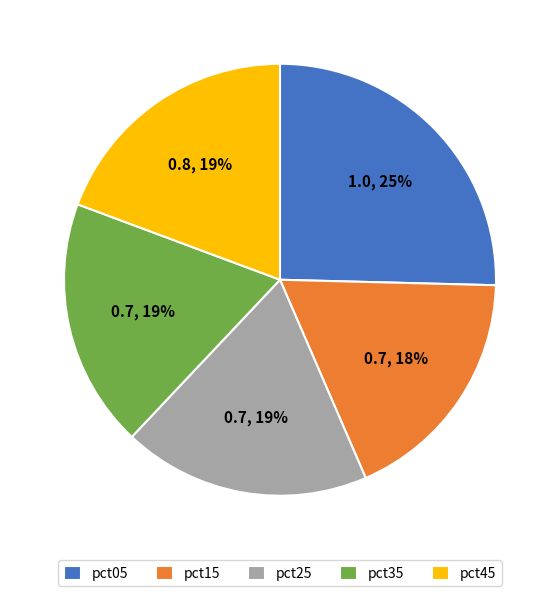

Count the number of slices in the pie.

5